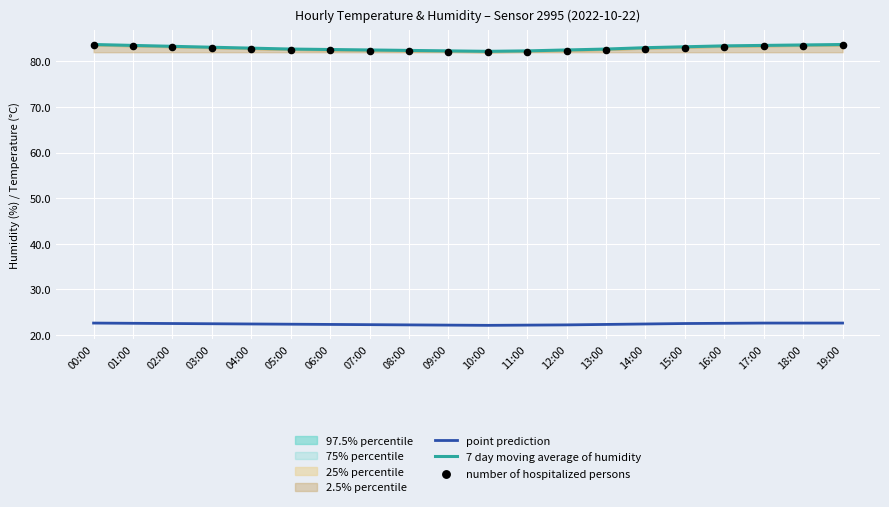

What is the total value across all series at 17:00?

189.4